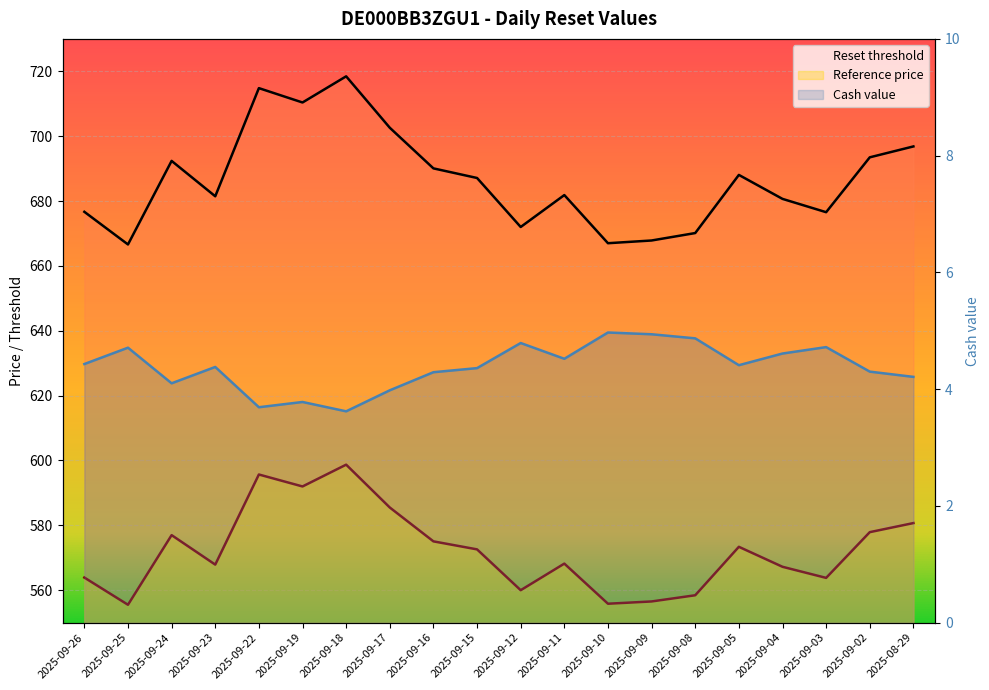

What is the minimum value shown in the chart?

3.6